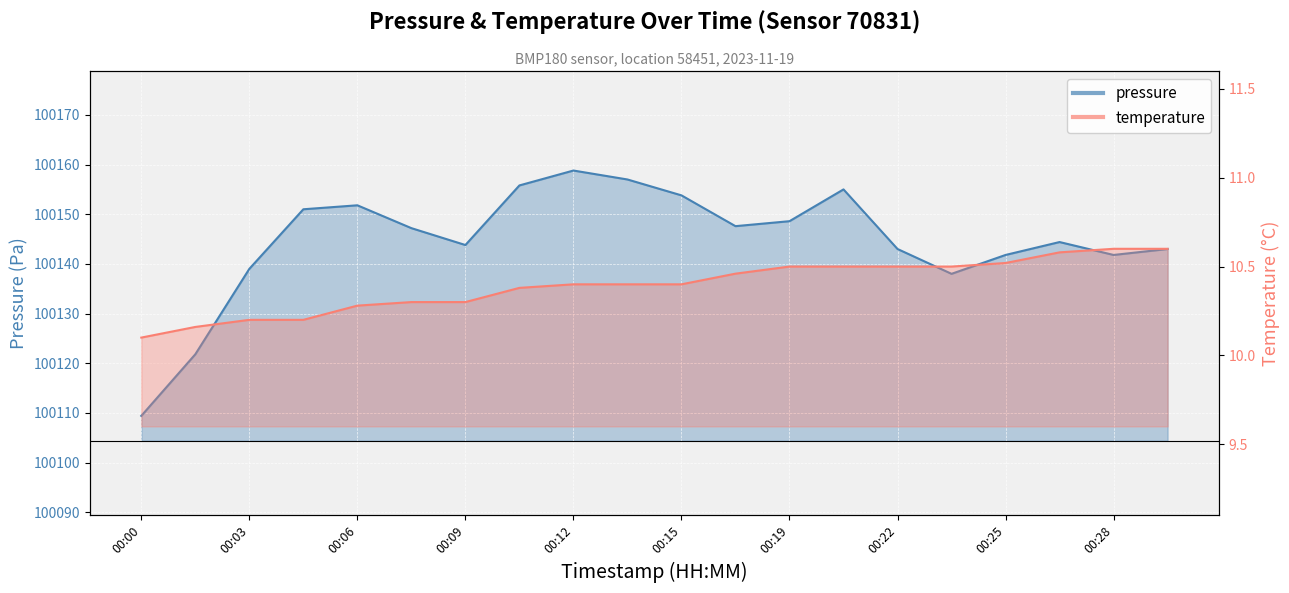

Is it true that pressure equals 100138.0 at 00:23?

True